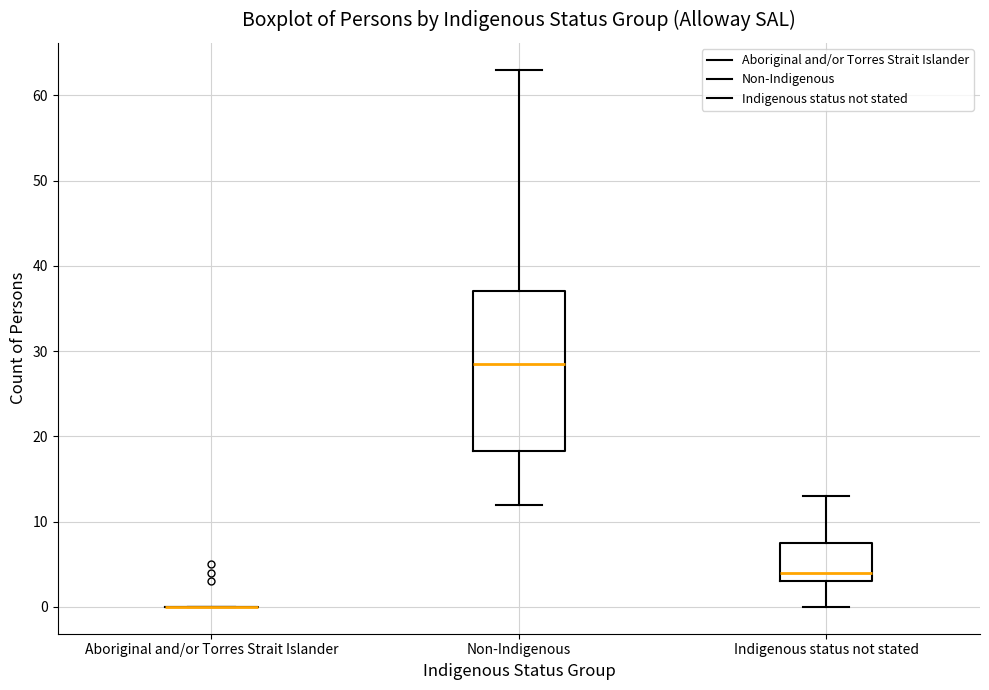

Which box is the tallest, from its lower edge to its upper edge?

Non-Indigenous